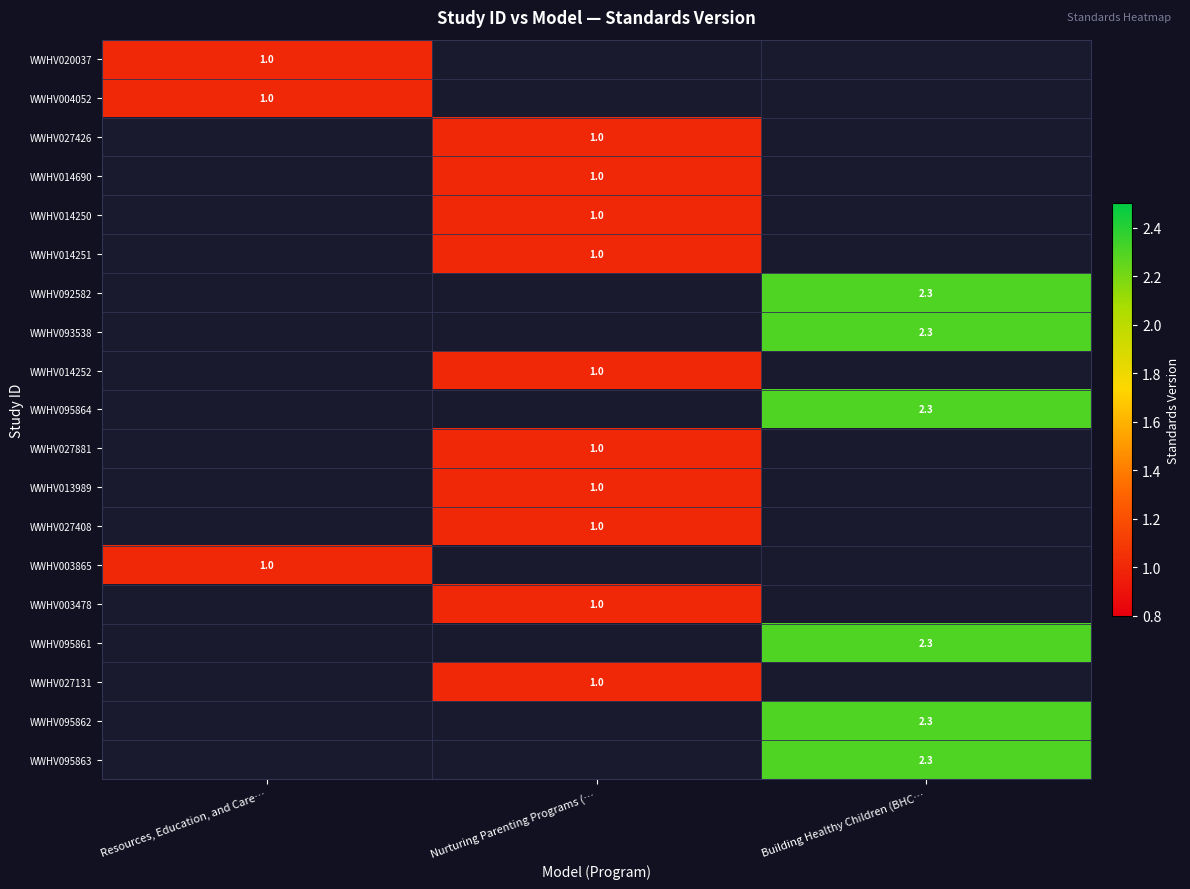

The WWHV004052 series shows 1.0 at Resources, Education, and Care…. True or false?

True